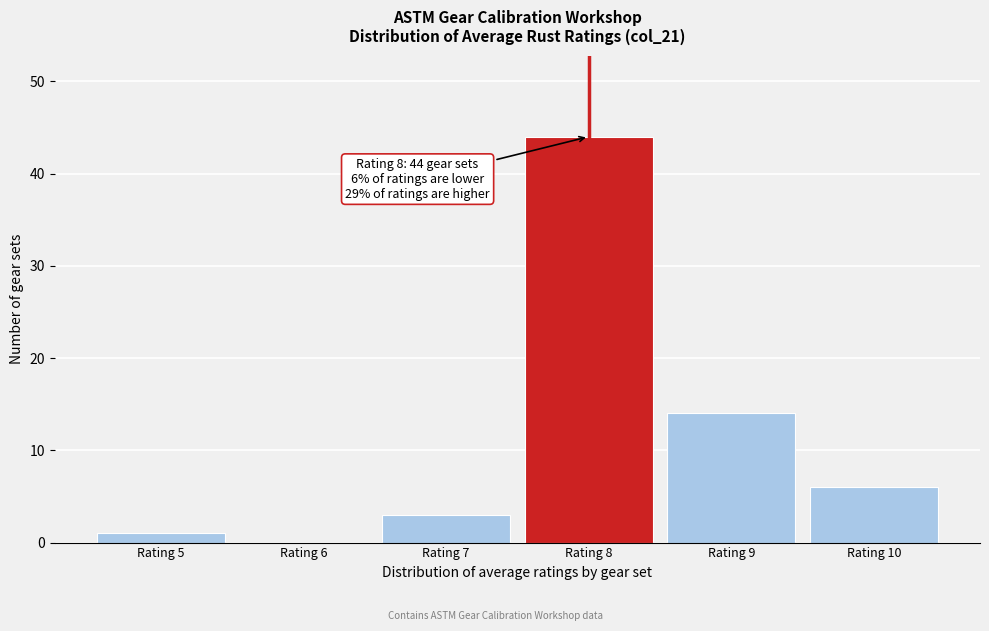

Which range on the x-axis has the tallest bar?

7.5 to 8.5